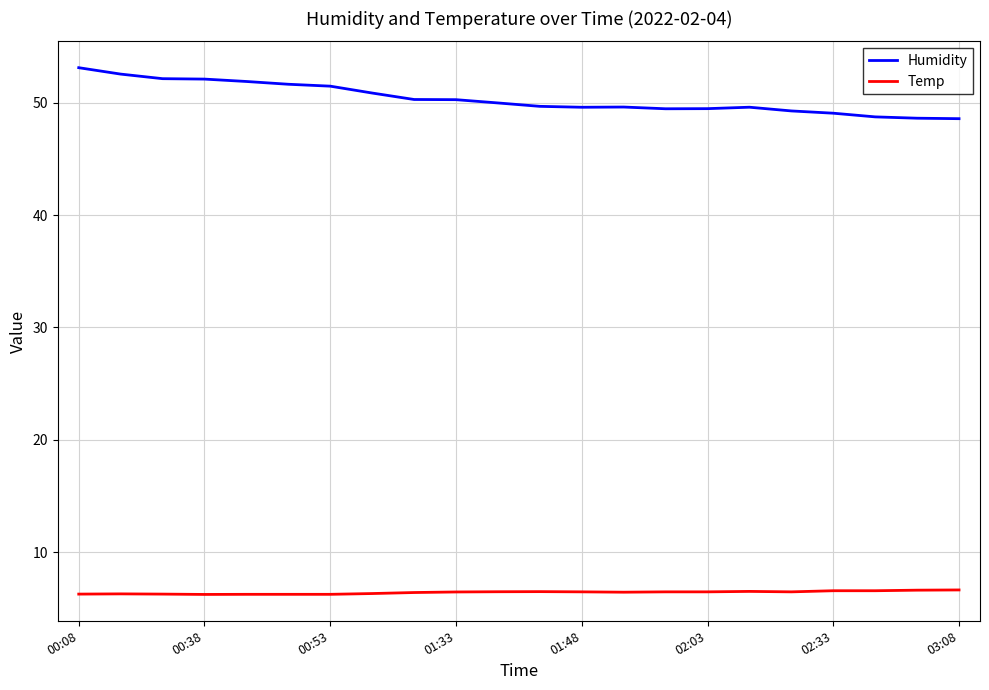

Which series has the widest spread of values?

Humidity